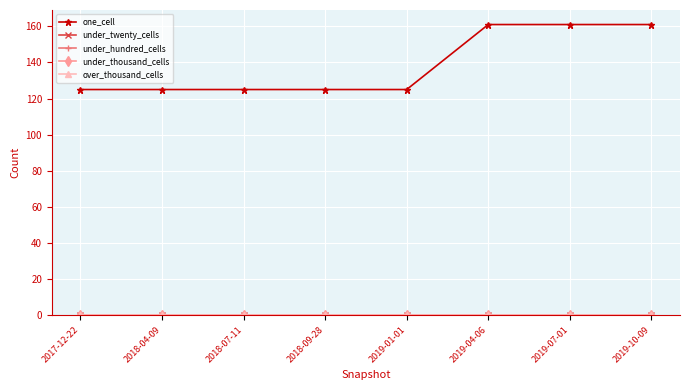

Is this an area chart (filled region under the line)?

No